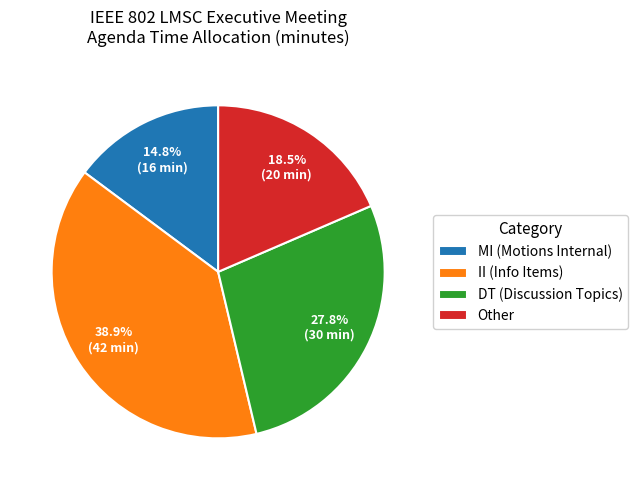

Does Other represent more than half of the total?

No